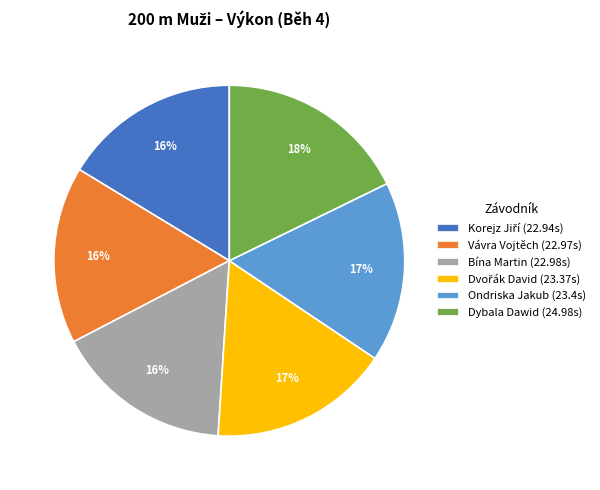

To the nearest percent, what is the combined percentage of Dybala Dawid (24.98s) and Vávra Vojtěch (22.97s)?

34%